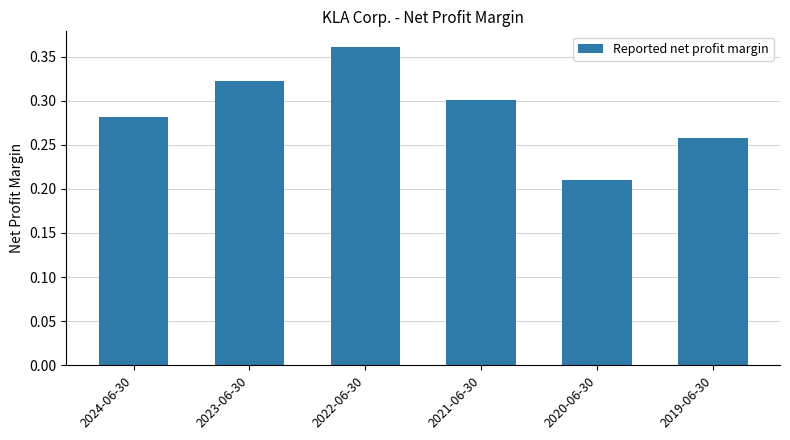

Does the chart contain stacked bars?

No